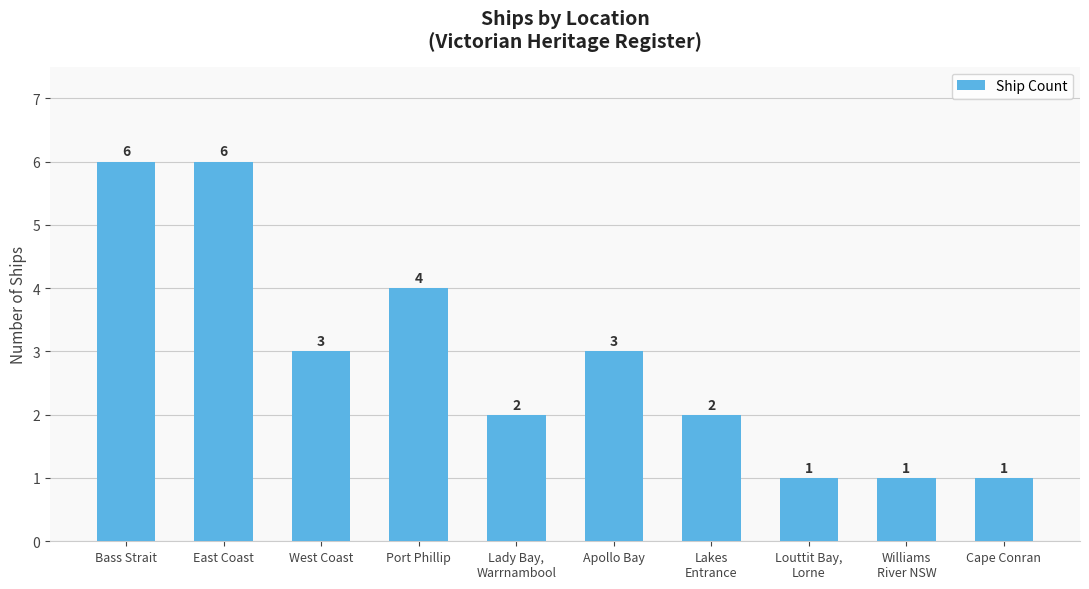

What is the average value?

3